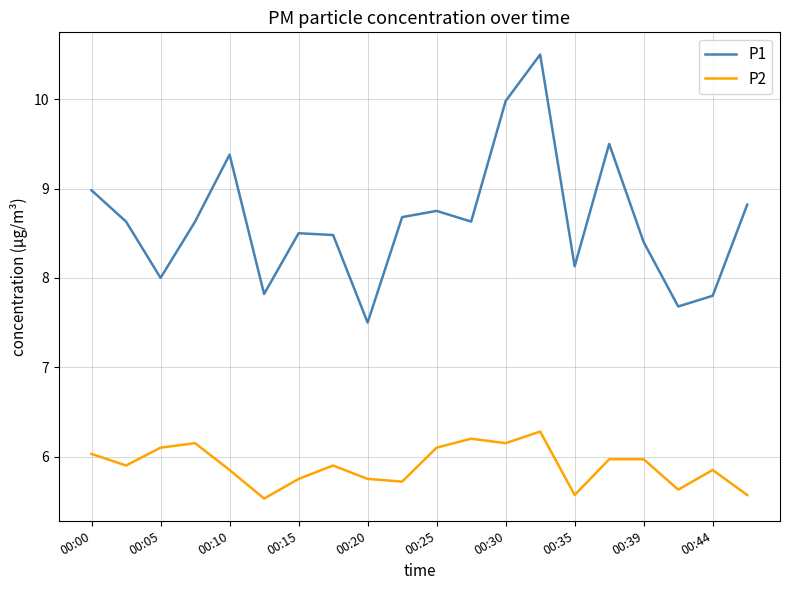

Which series has the largest total across all categories?

P1